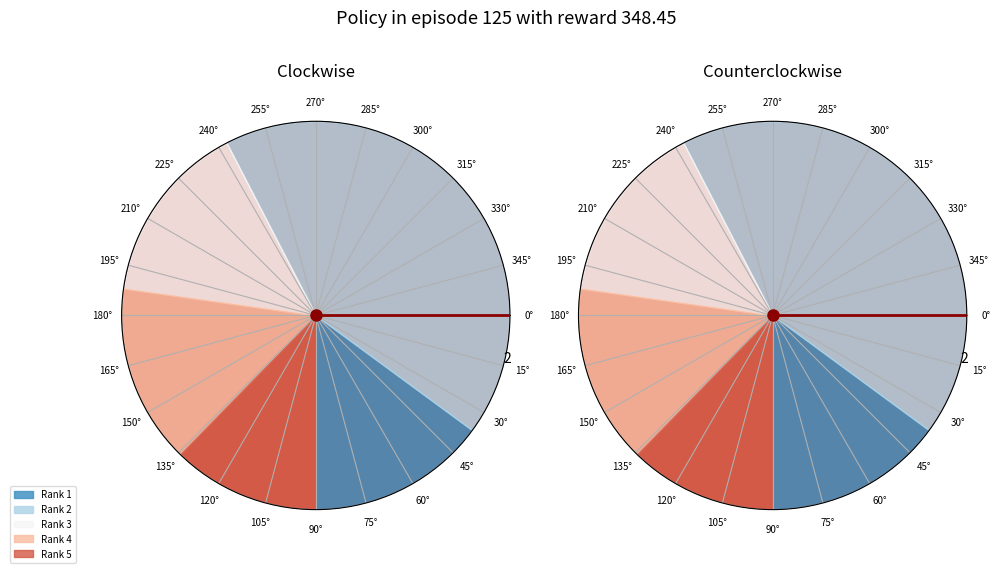

Is Rank 4 the majority of the pie?

No